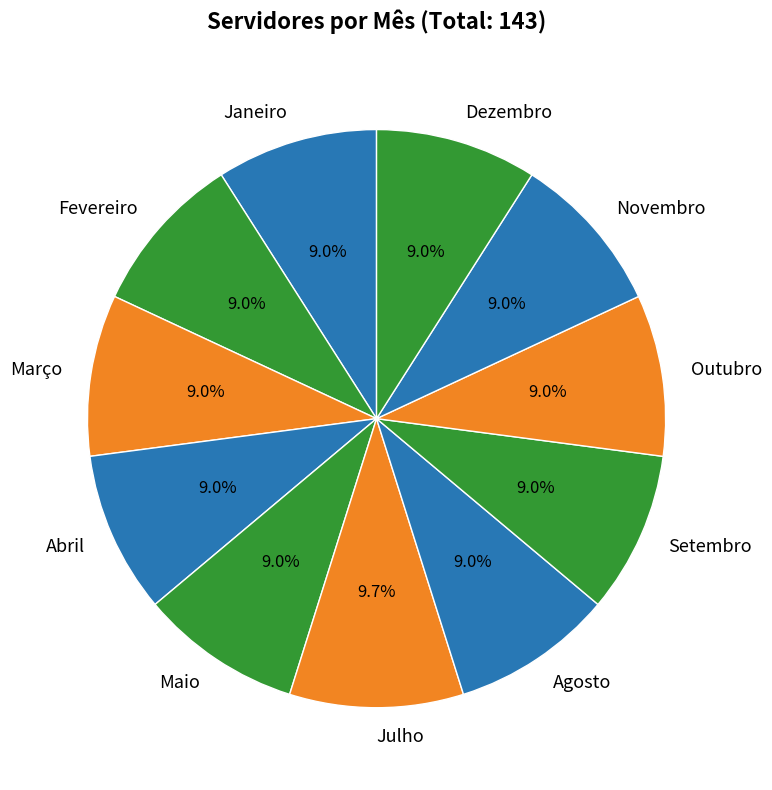

What percentage is the Abril slice, to the nearest percent?

9%